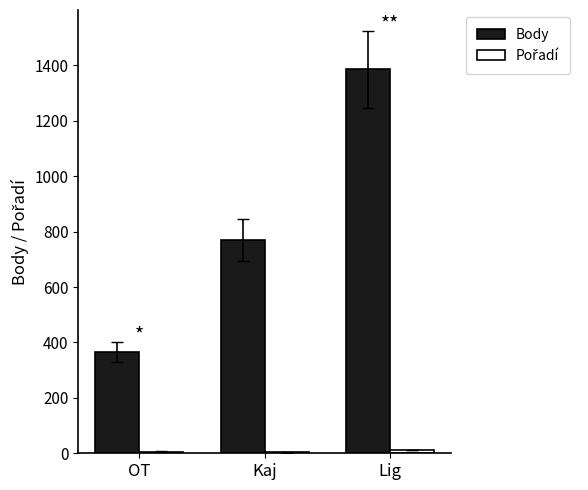

Where is Body nearest to the value 874?

Kaj